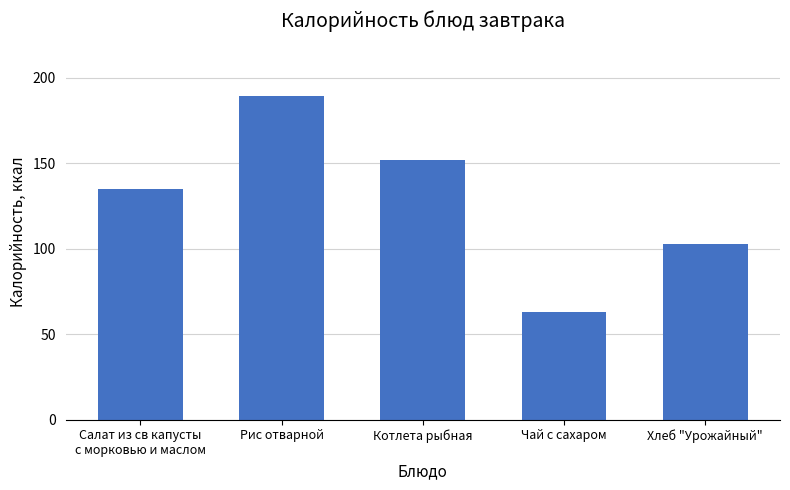

Does the chart contain any negative values?

No